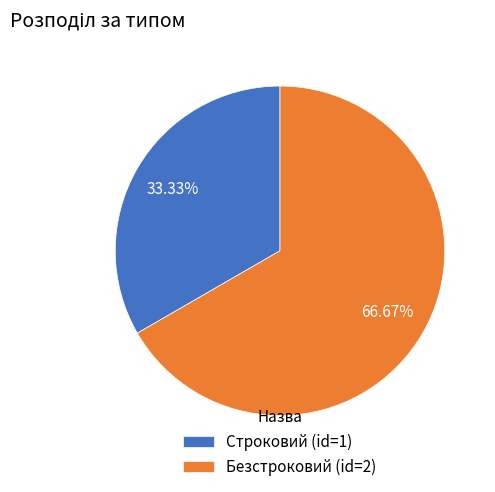

Is it true that Безстроковий is 67% of the pie?

True